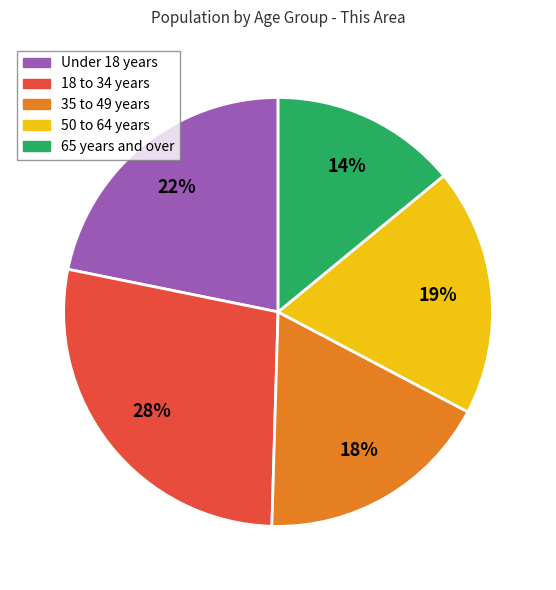

To the nearest percent, what is the average slice percentage?

20%